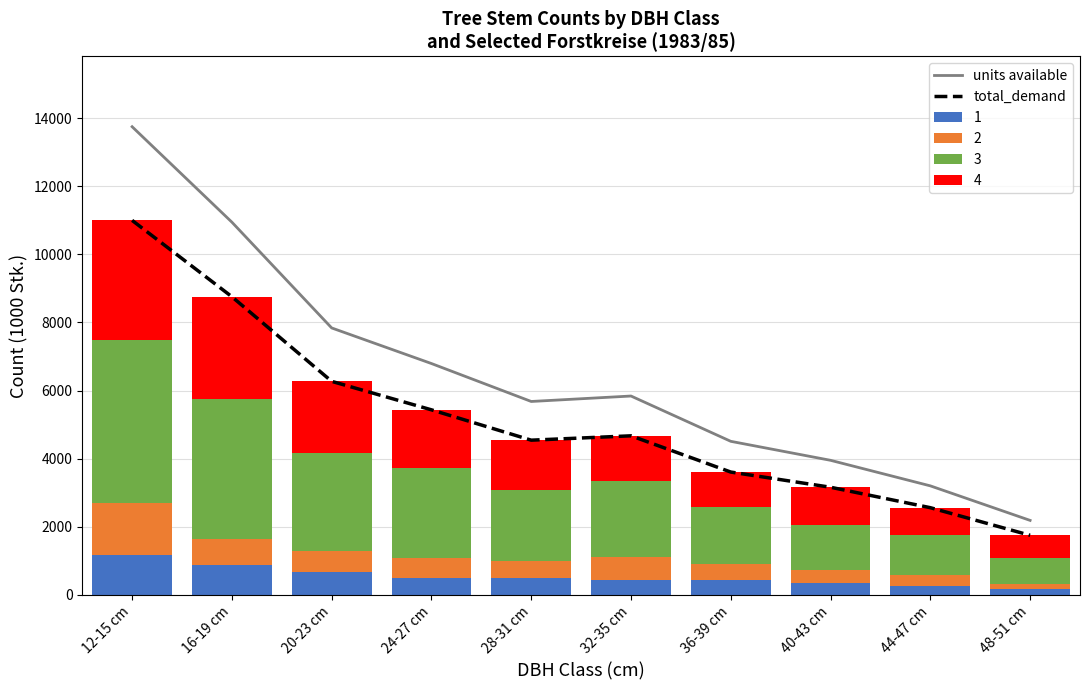

How many groups of bars are there?

10